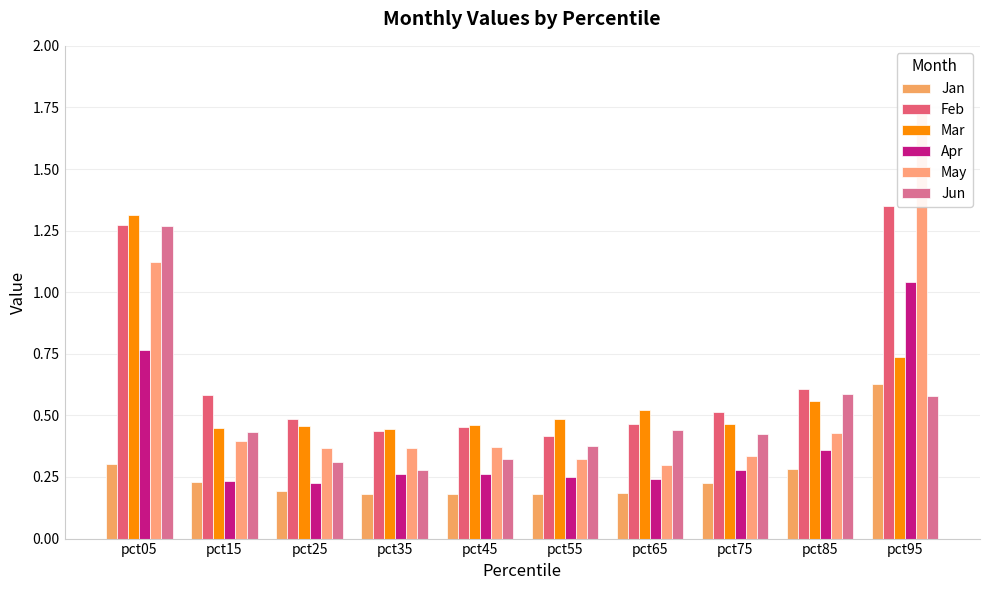

What is the value of the May bar at the 5th from the left?

0.4